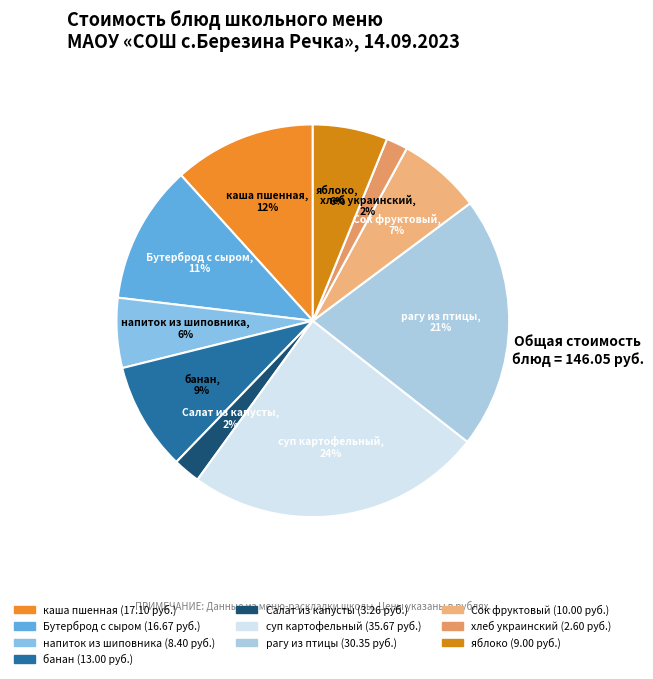

Count the number of slices in the pie.

10